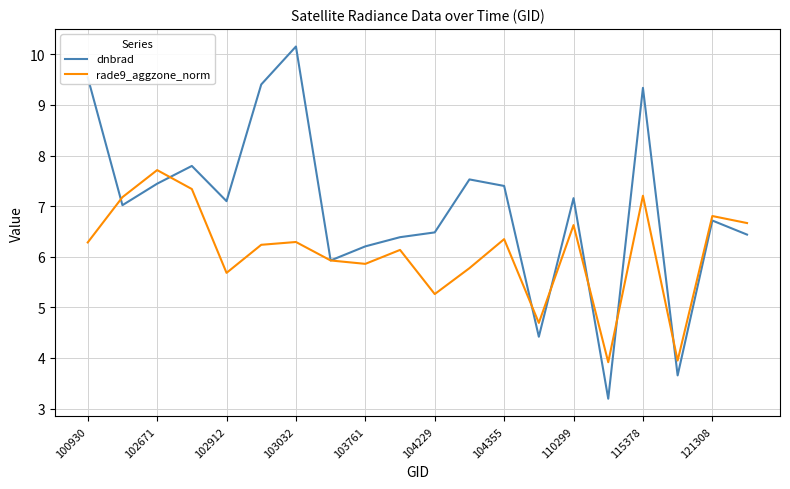

What is the difference between the second highest and second lowest values in the rade9_aggzone_norm series?

3.4